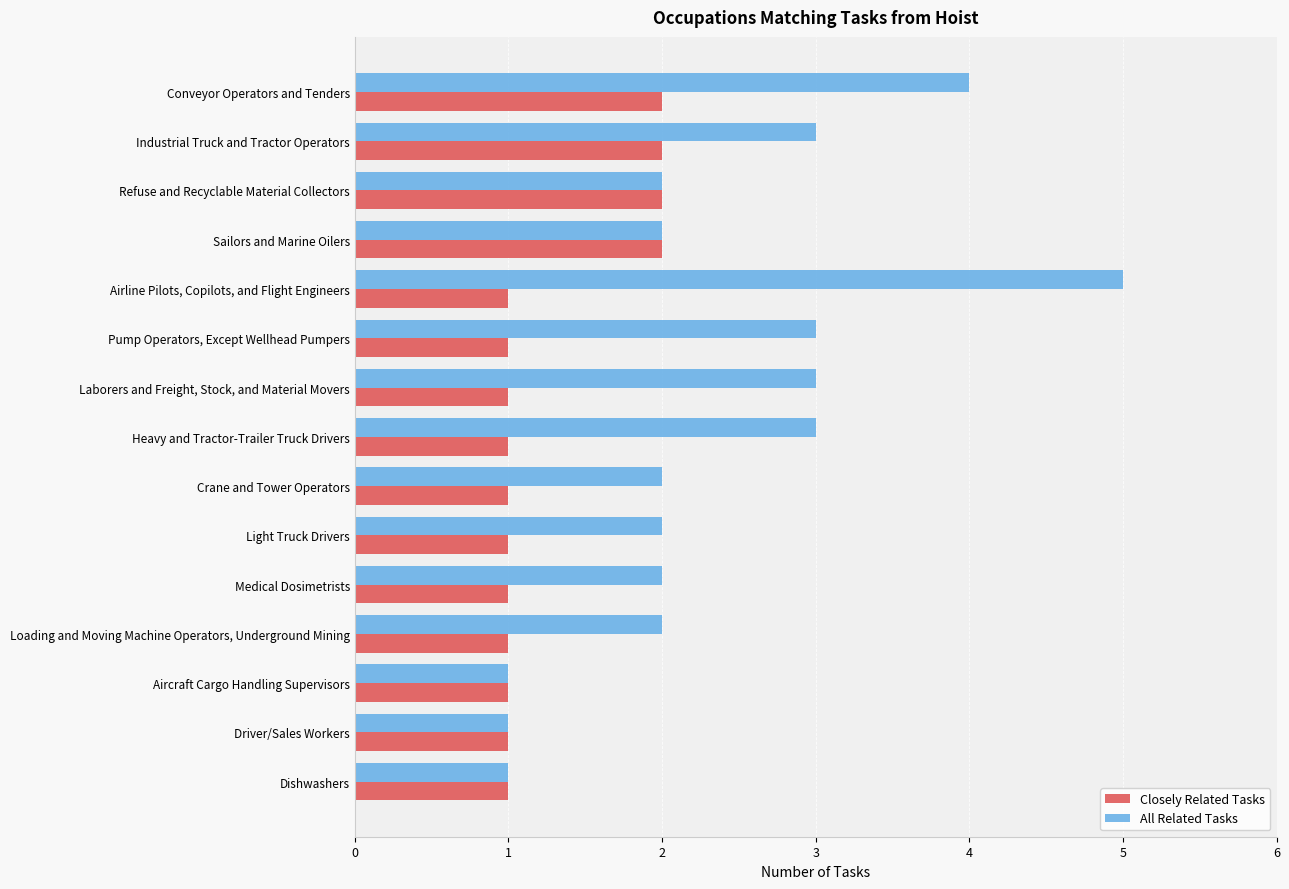

What are all the series names shown in the legend?

Closely Related Tasks, All Related Tasks